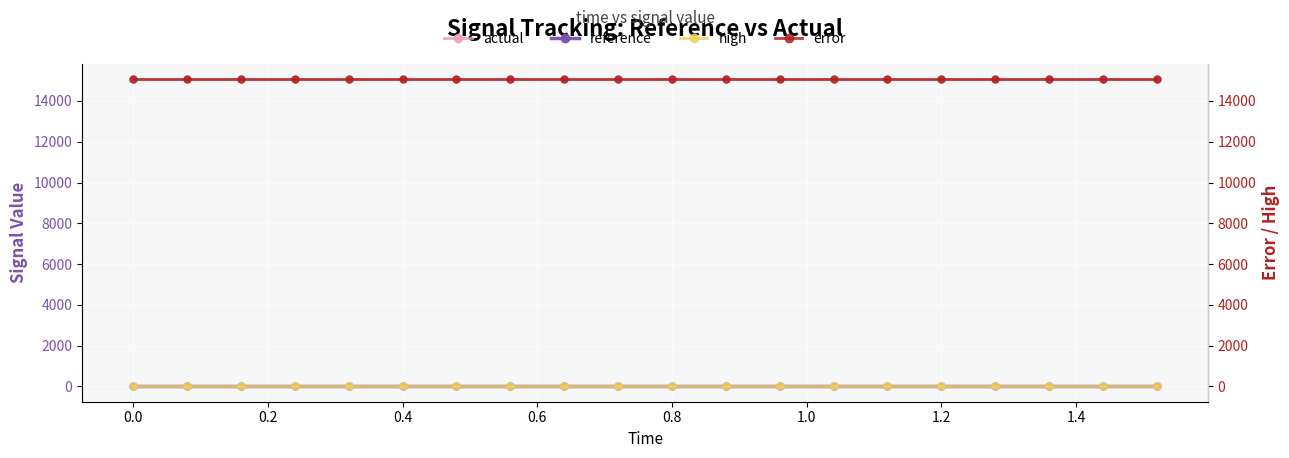

Reading left to right, extract all data points from this chart.

actual: 15070.3	15070.3	15070.3	15070.3	15070.3	15070.3	15070.3	15070.3	15070.3	15070.3	15070.3	15070.3	15070.3	15070.3	15070.3	15070.3	15070.3	15070.3	15070.3	15070.3
reference: 0.0	0.0	0.0	0.0	0.0	0.0	0.0	0.0	0.0	0.0	0.0	0.0	0.0	0.0	0.0	0.0	0.0	0.0	0.0	0.0
high: 0.0	0.0	0.0	0.0	0.0	0.0	0.0	0.0	0.0	0.0	0.0	0.0	0.0	0.0	0.0	0.0	0.0	0.0	0.0	0.0
error: 15070.3	15070.3	15070.3	15070.3	15070.3	15070.3	15070.3	15070.3	15070.3	15070.3	15070.3	15070.3	15070.3	15070.3	15070.3	15070.3	15070.3	15070.3	15070.3	15070.3